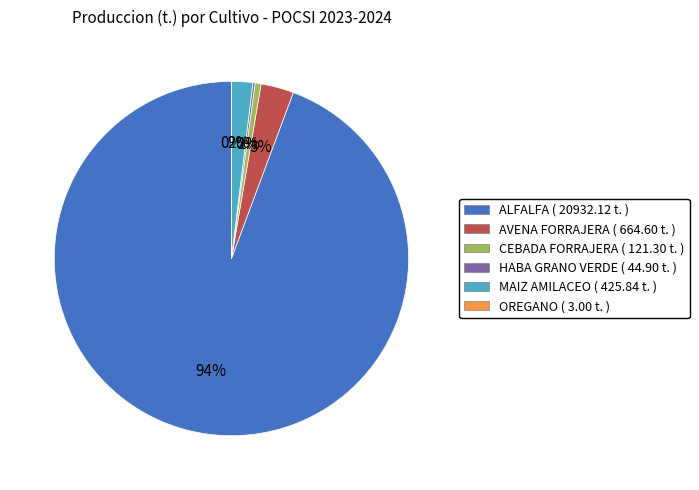

Which slice is the largest?

ALFALFA